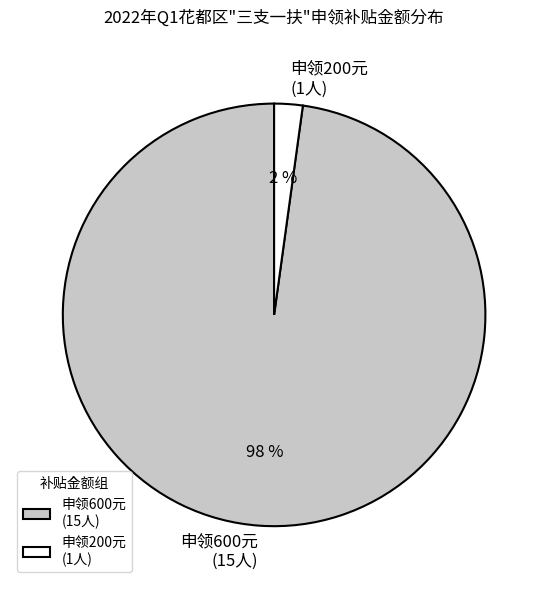

Do 申领200元 (1人) and 申领600元 (15人) together represent more than half of the pie?

Yes